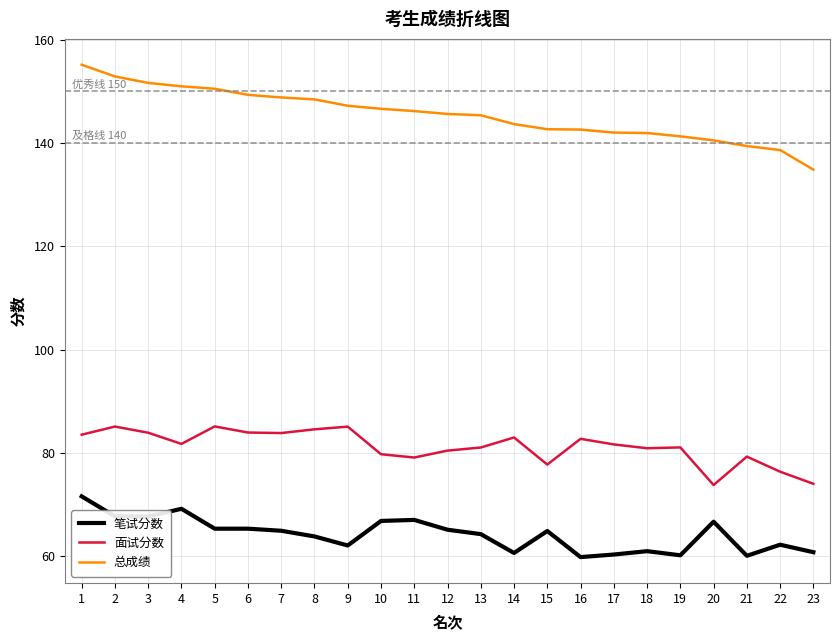

At 5, list the series in order from largest to smallest.

总成绩, 面试分数, 笔试分数